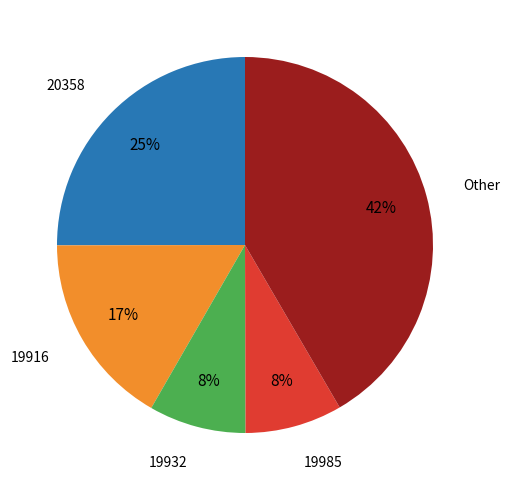

Is there a majority slice in this chart?

No